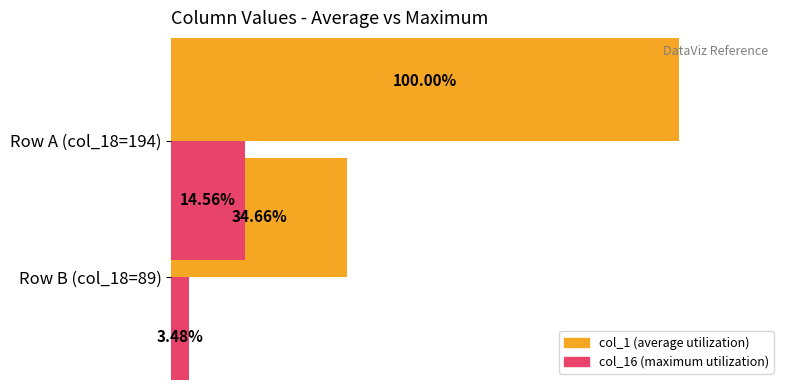

Count the number of data series in this chart.

2